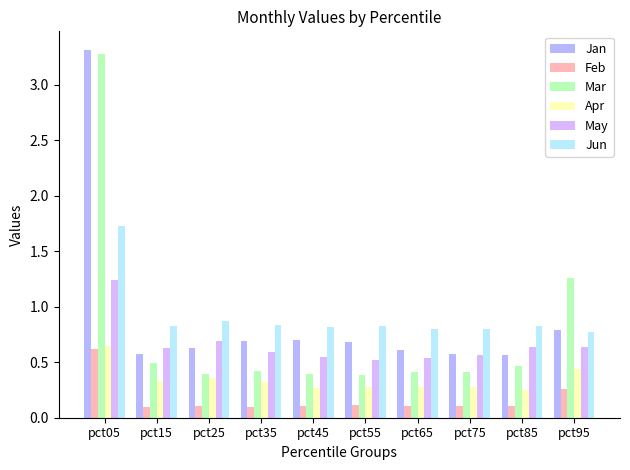

What is the highest value of the Jan series?

3.3